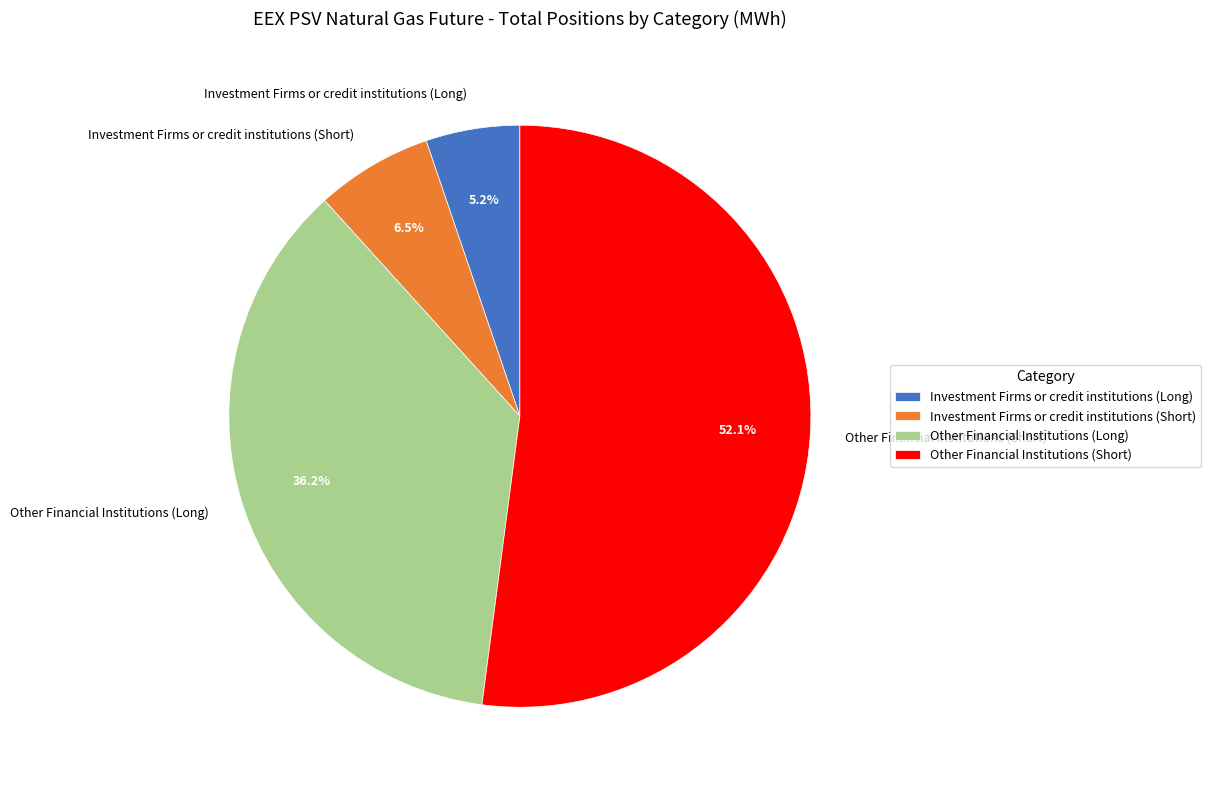

What is the largest slice in the pie chart?

Other Financial Institutions (Short)